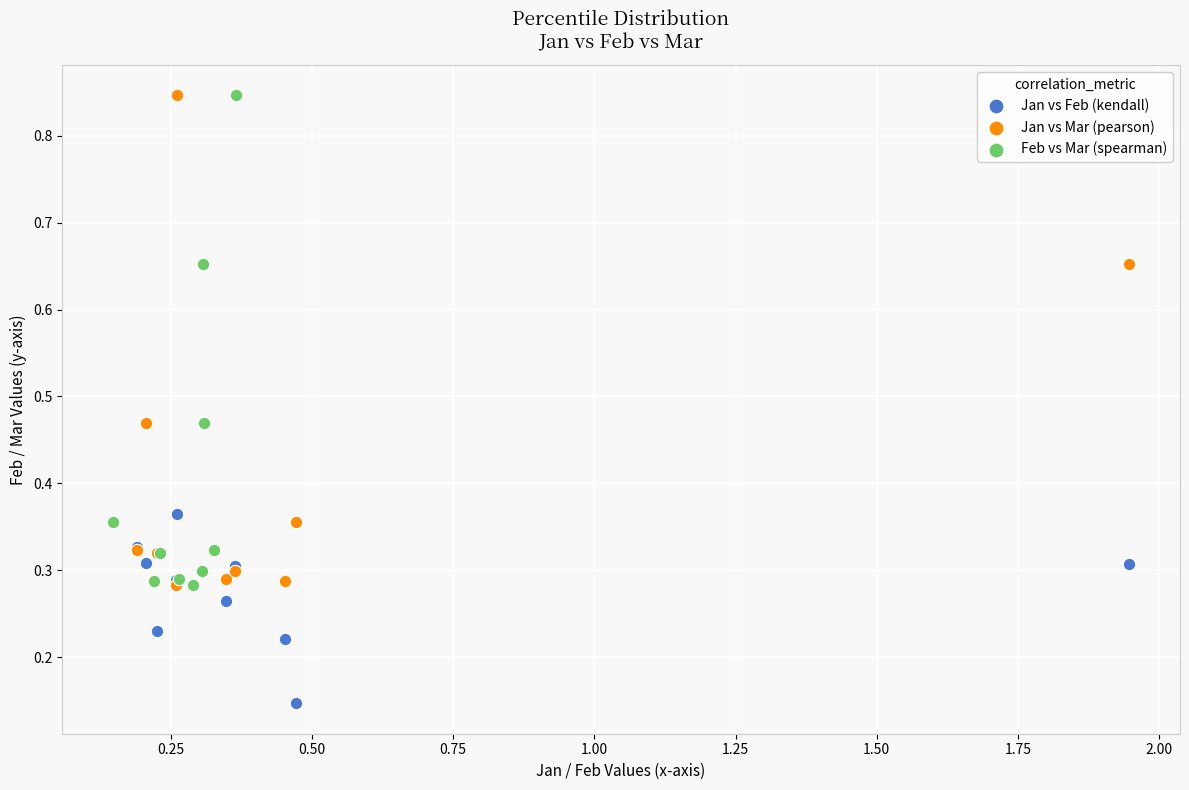

Which series reaches the minimum Y coordinate?

Jan vs Feb (kendall)